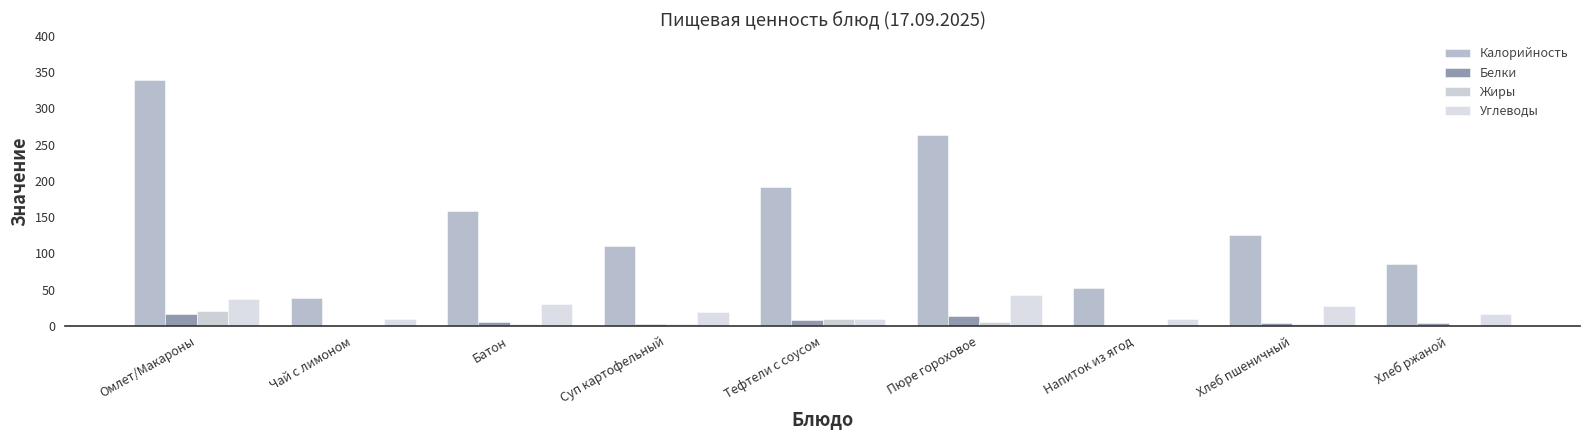

Which series changed the most between Омлет/Макароны and Хлеб ржаной?

Калорийность